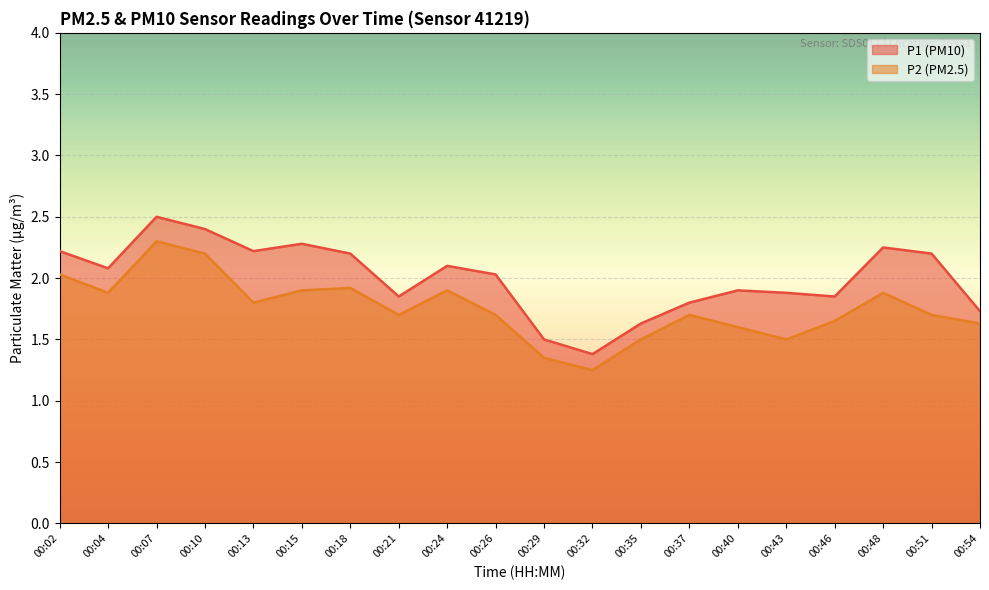

The P2 series shows 1.9 at 00:18. True or false?

True